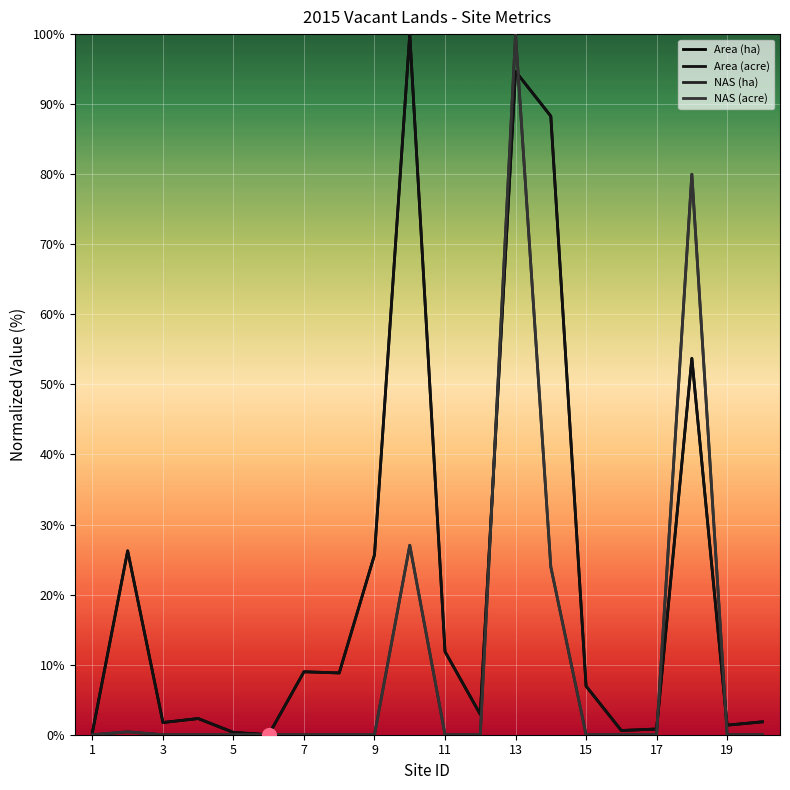

Is this an area chart (filled region under the line)?

No